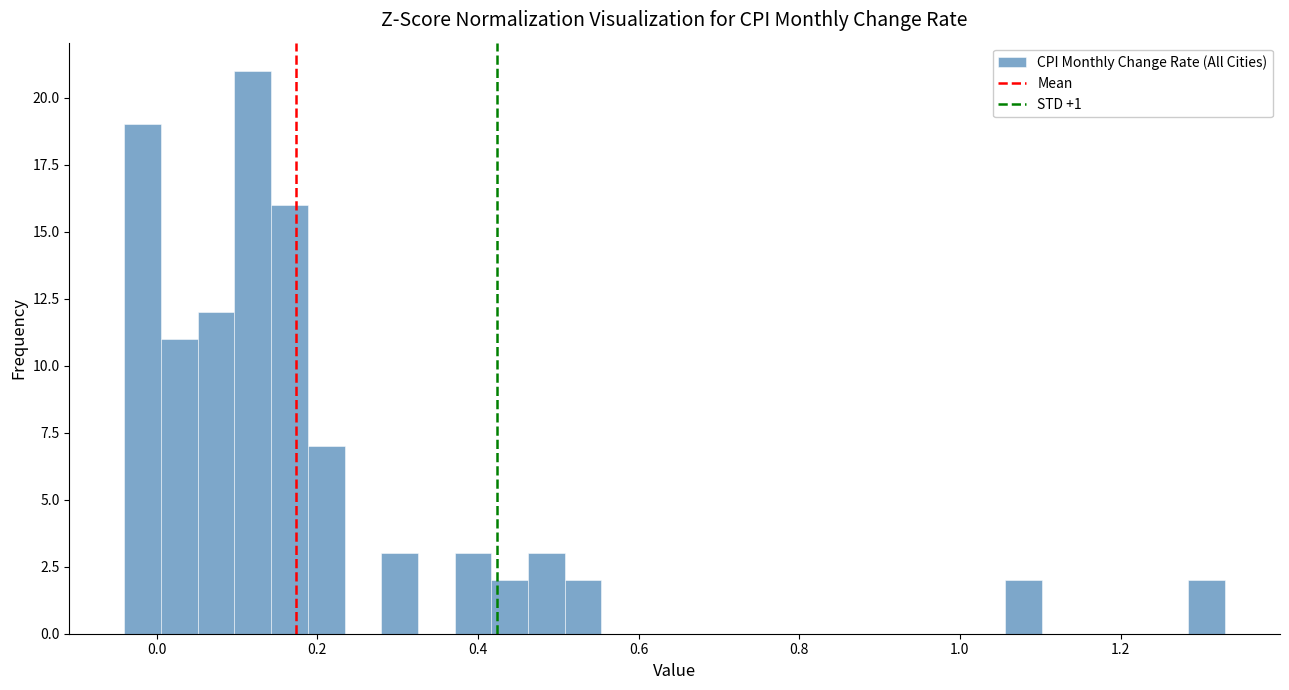

Read against the x-axis, roughly where is the centre of the tallest bar?

0.12